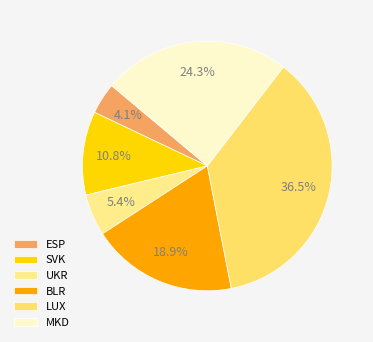

Is there a majority slice in this chart?

No